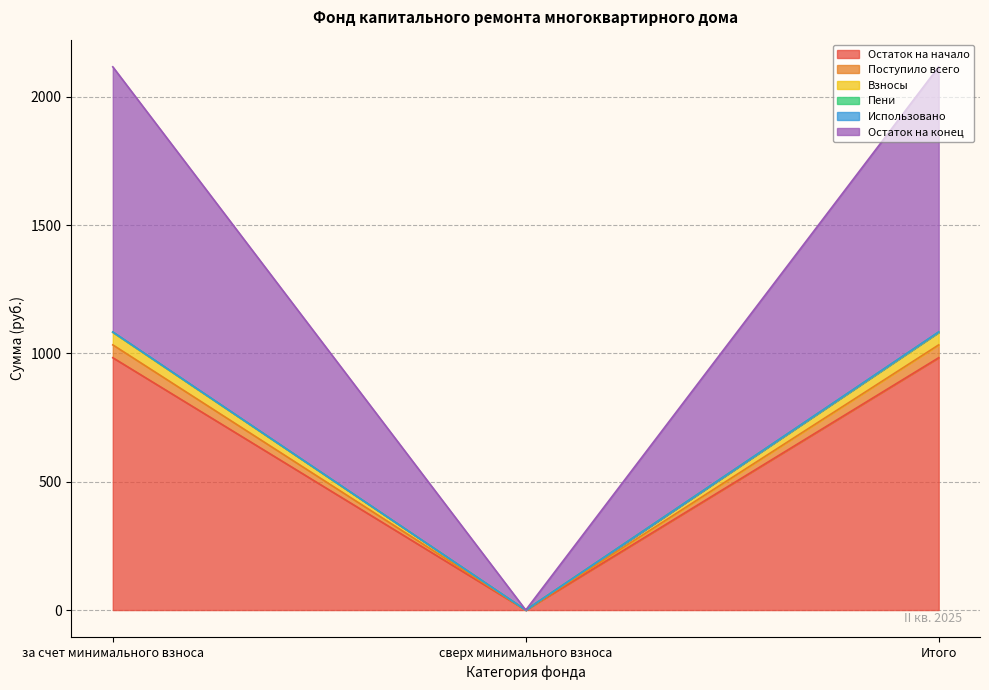

At which label does Остаток на начало reach its minimum?

сверх минимального взноса